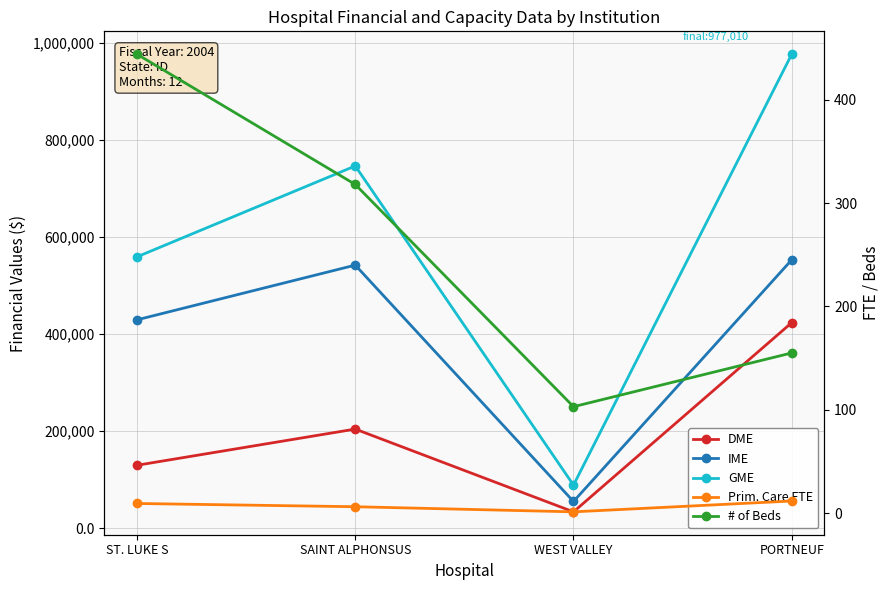

Reading left to right, transcribe all the data shown in this chart.

DME: ST. LUKE S=129820.0	SAINT ALPHONSUS=204382.0	WEST VALLEY=33801.0	PORTNEUF=423734.0
IME: ST. LUKE S=429567.0	SAINT ALPHONSUS=542325.0	WEST VALLEY=55120.0	PORTNEUF=553276.0
GME: ST. LUKE S=559387.0	SAINT ALPHONSUS=746707.0	WEST VALLEY=88921.0	PORTNEUF=977010.0
Prim. Care FTE: ST. LUKE S=9.3	SAINT ALPHONSUS=6.2	WEST VALLEY=1.3	PORTNEUF=11.7
# of Beds: ST. LUKE S=444.0	SAINT ALPHONSUS=318.0	WEST VALLEY=103.0	PORTNEUF=155.0